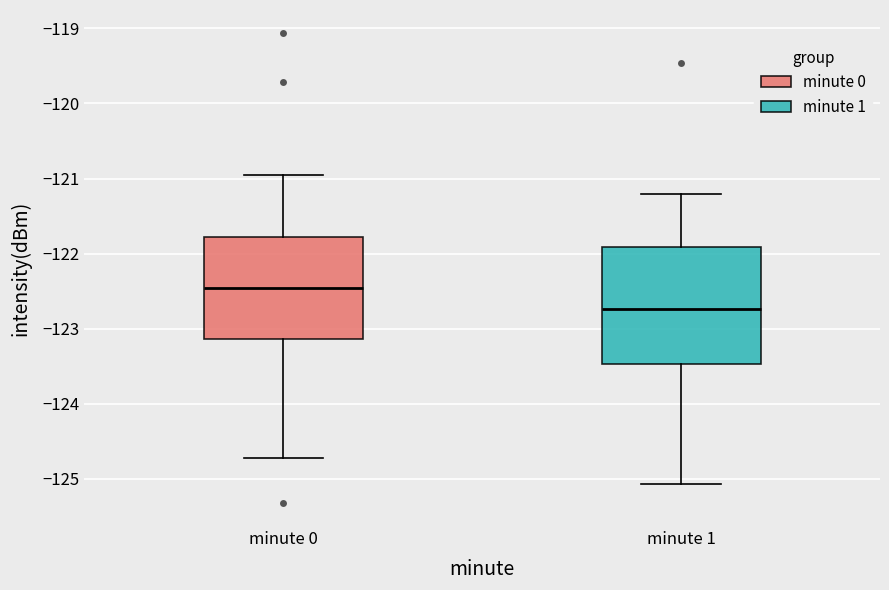

Comparing the boxes themselves (not the whiskers), which one is the tallest?

minute 1